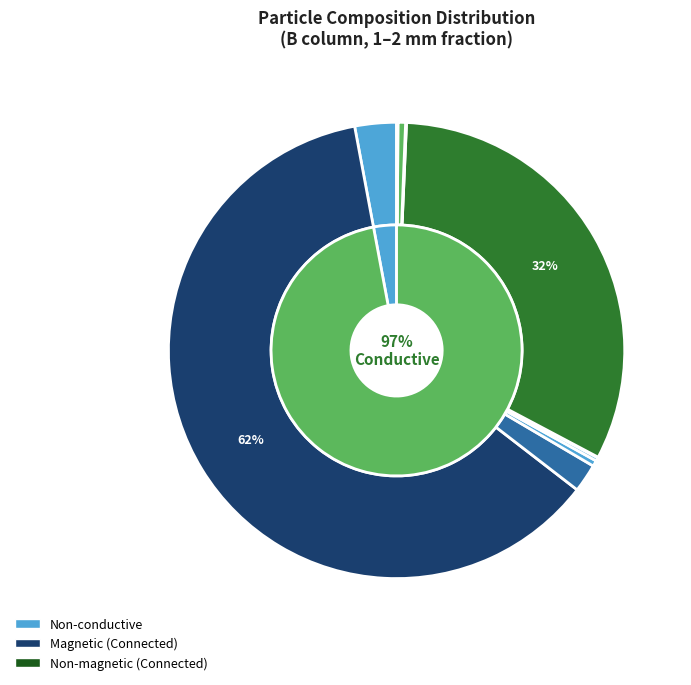

To the nearest percent, what is the difference between the largest and smallest slice percentages?

94%